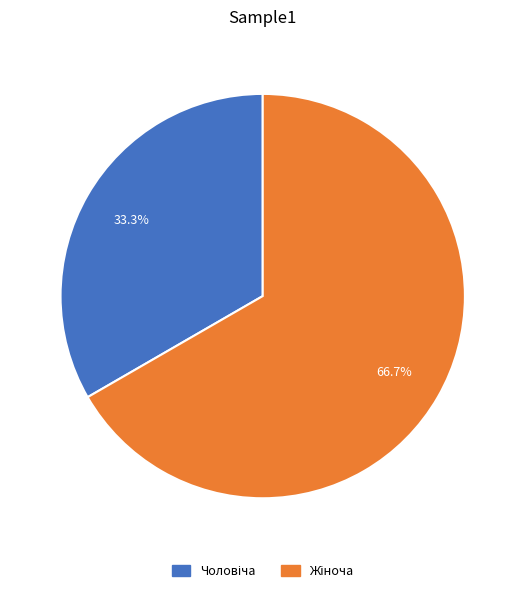

Does any single category account for the majority?

Yes